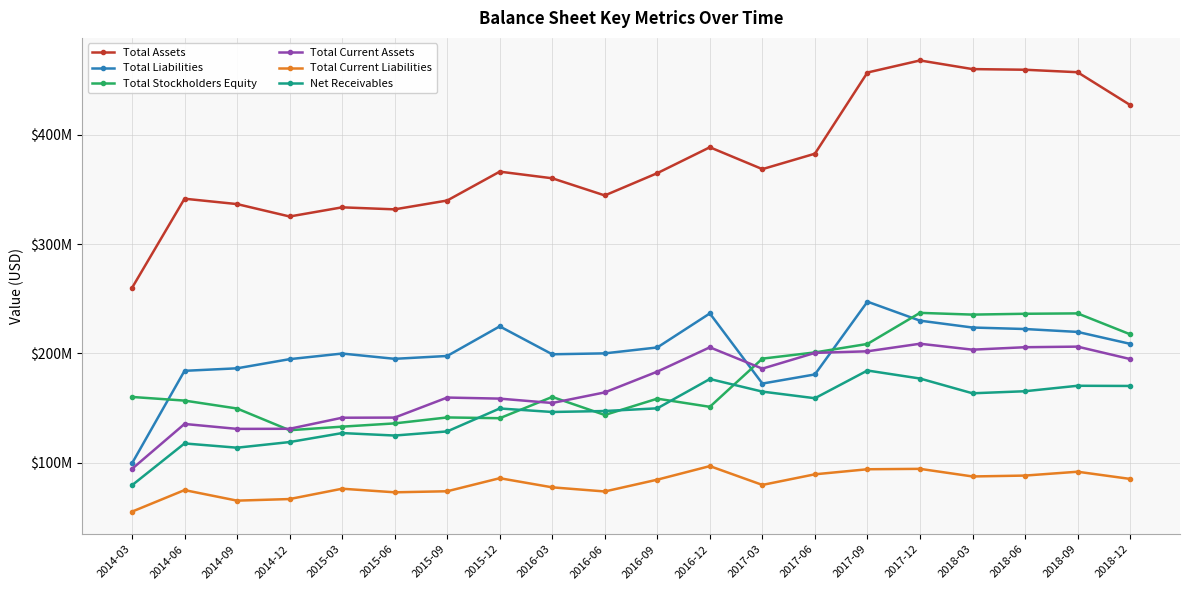

The Total Current Liabilities series shows 142.7 at 2015-12. True or false?

False